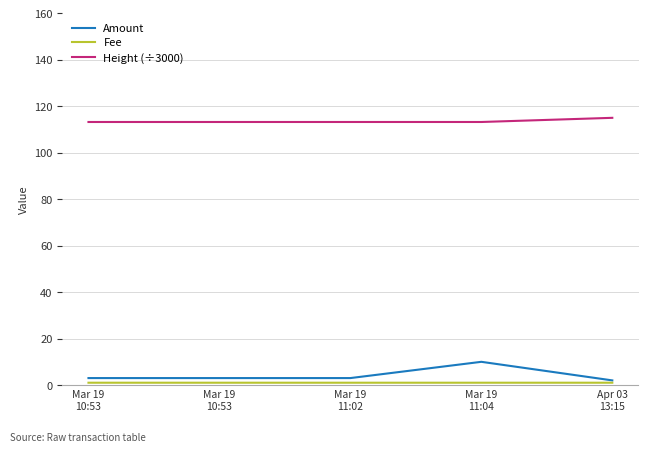

Which category has the highest value across all series?

Apr 03
13:15